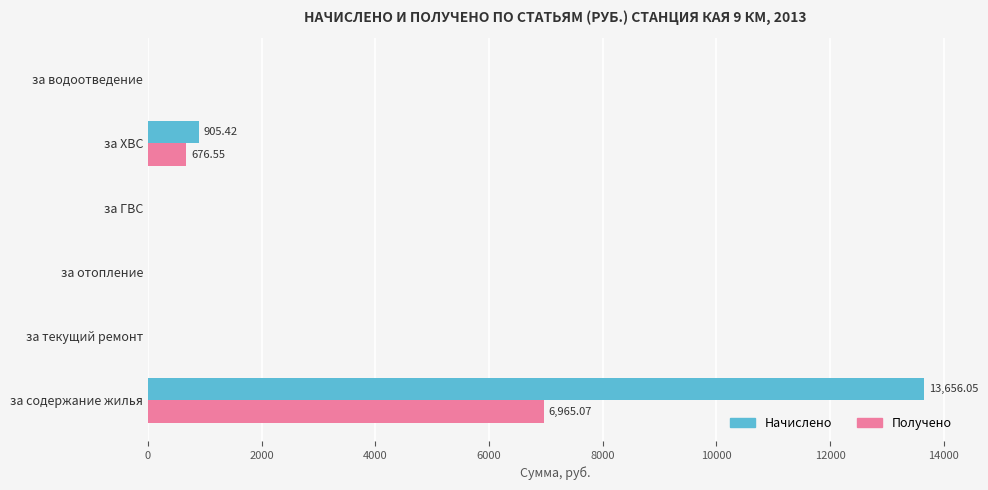

Where is Получено nearest to the value 3482?

за ХВС